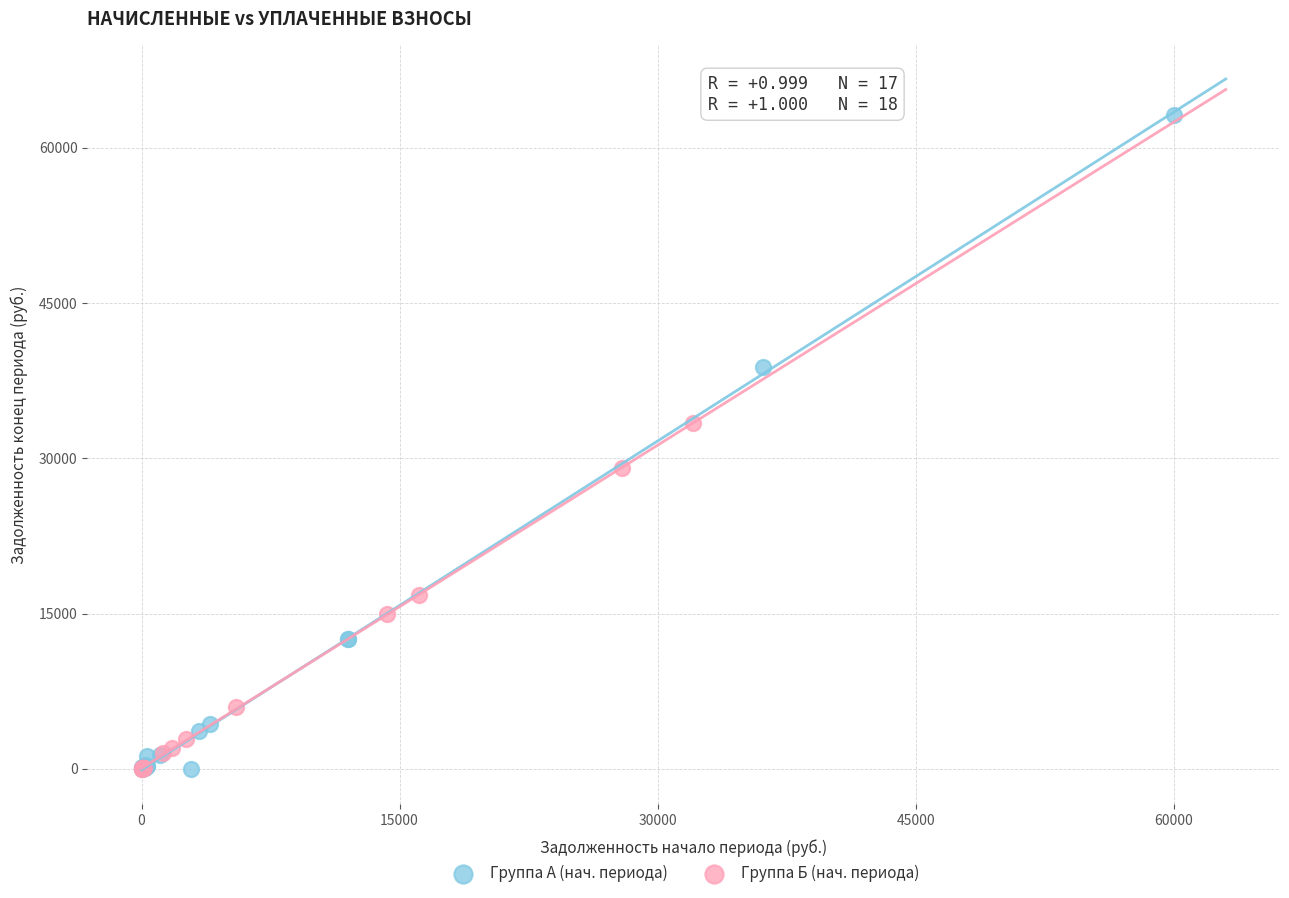

Which series has the widest spread of Y values?

Группа А (нач. периода)